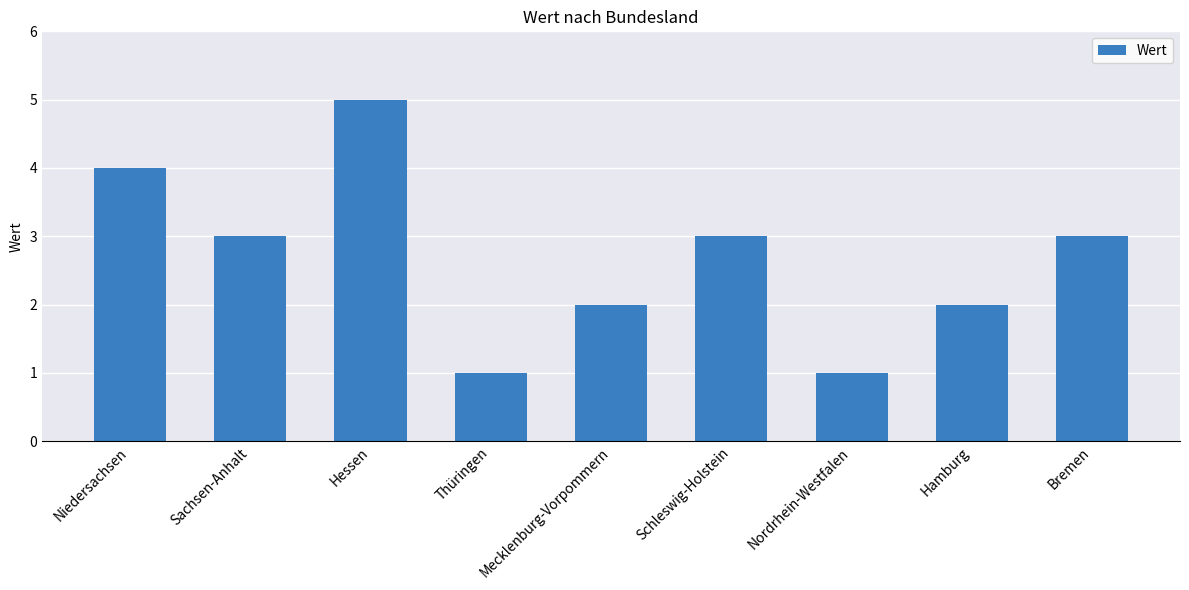

Is it true that the value at Mecklenburg-Vorpommern is 2?

True